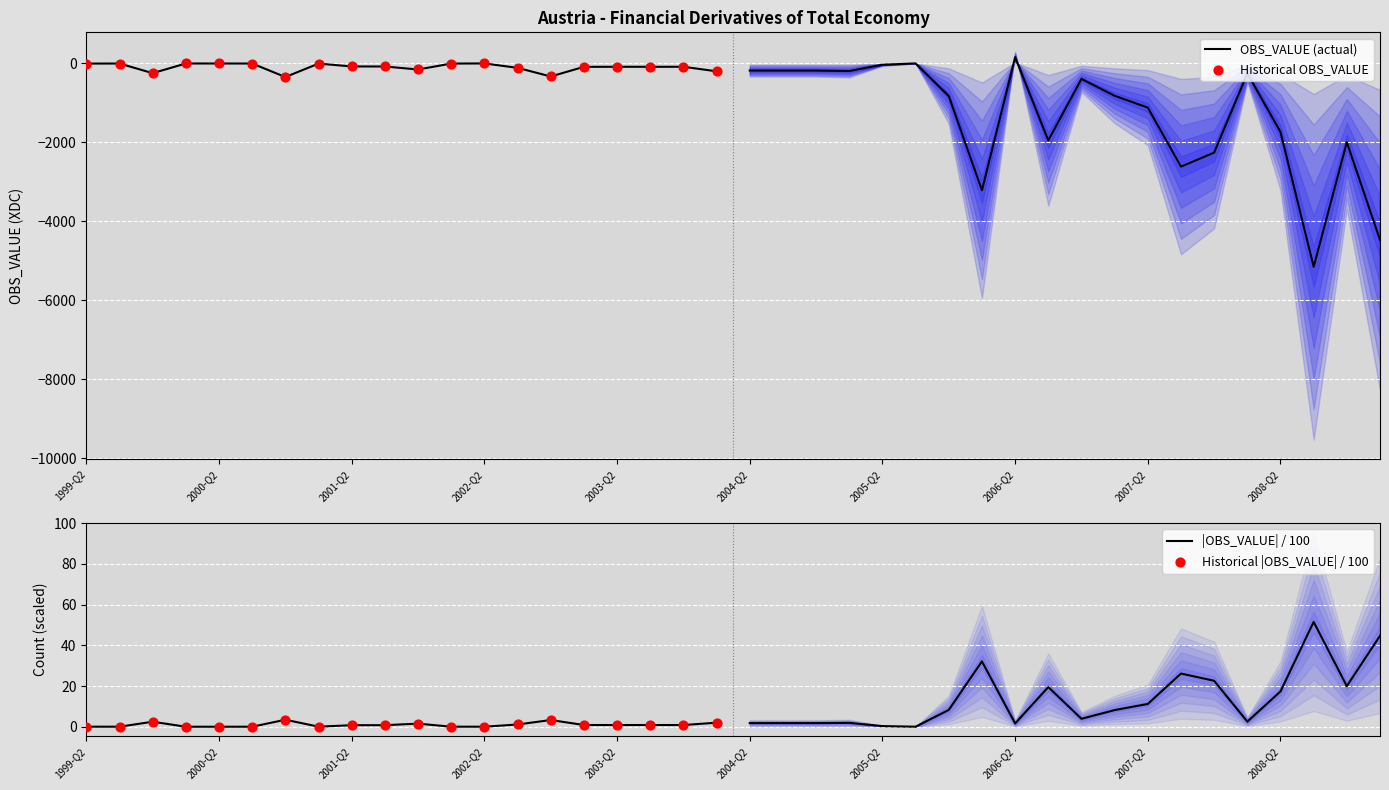

Which series has the largest Y range (max minus min)?

OBS_VALUE (actual)